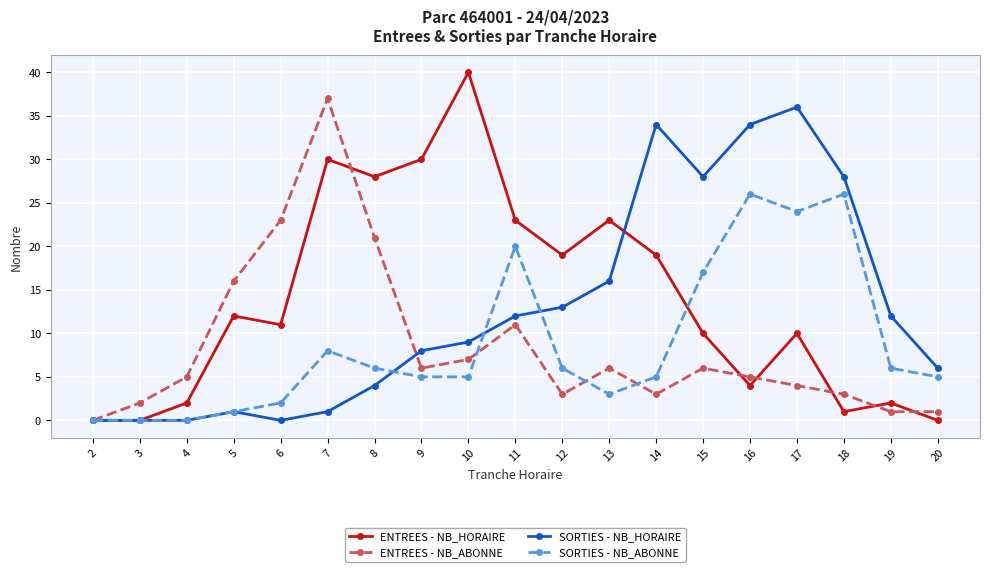

What are all the series names shown in the legend?

ENTREES - NB_HORAIRE, ENTREES - NB_ABONNE, SORTIES - NB_HORAIRE, SORTIES - NB_ABONNE